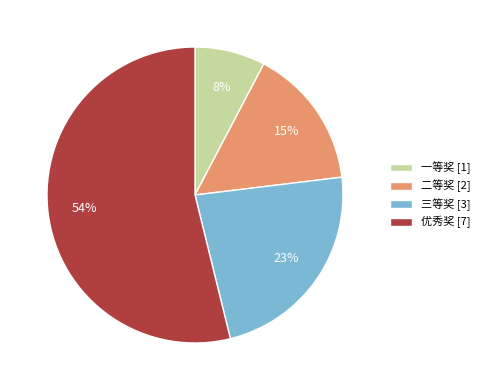

To the nearest percent, what portion does 优秀奖 represent?

54%